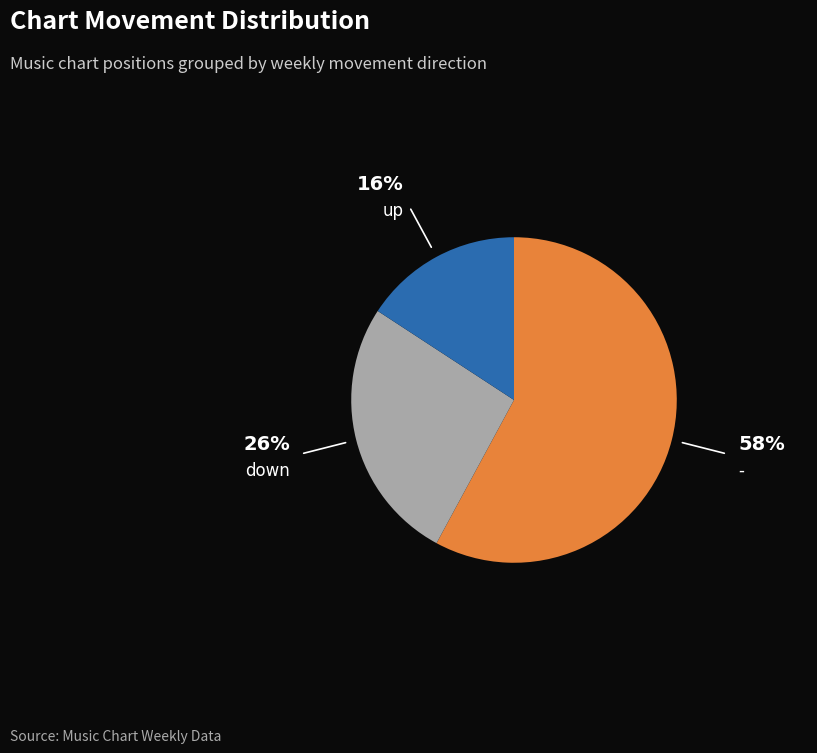

What is the ratio of the value at - to the value at up?

3.7